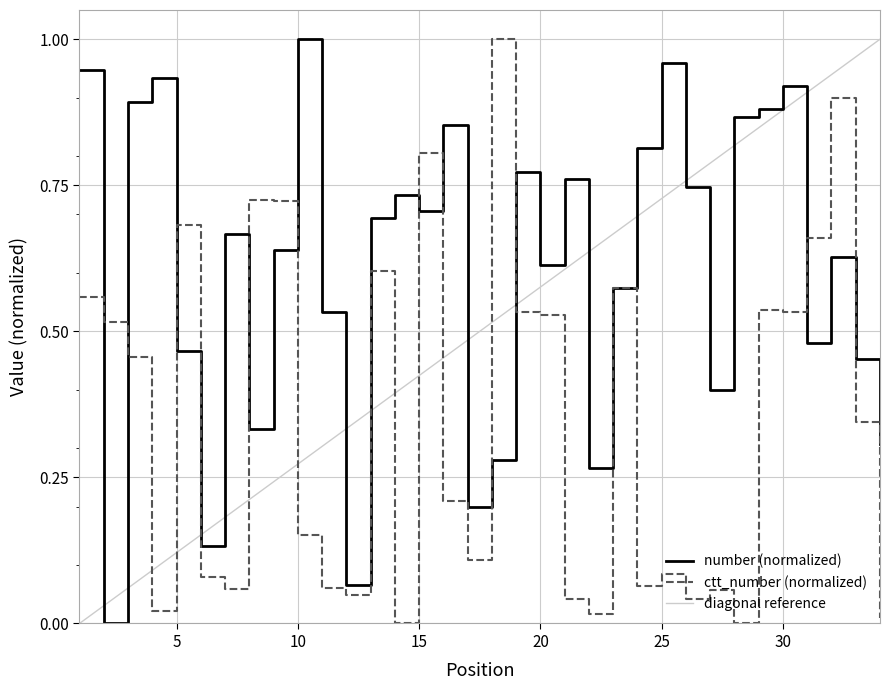

Which category has the highest value in the number (normalized) series?

10